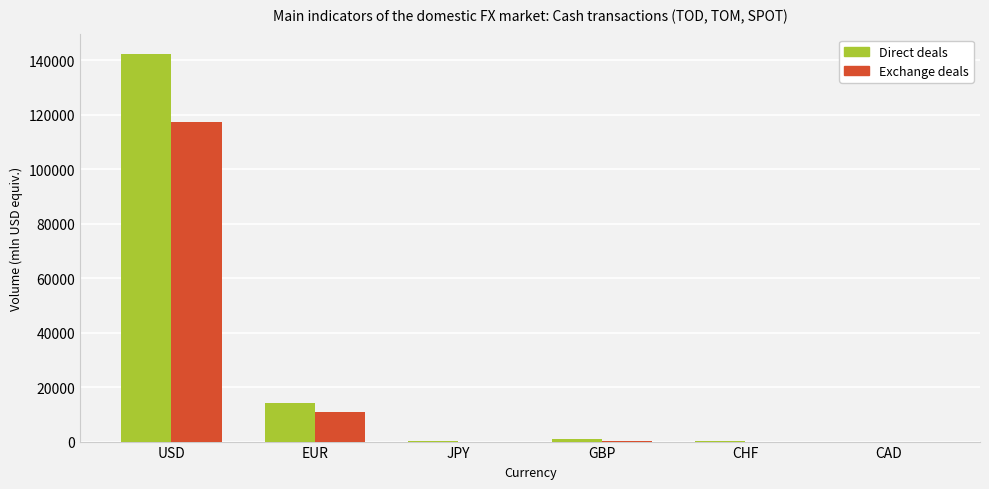

What is the sum of all Direct deals values?

157283.2